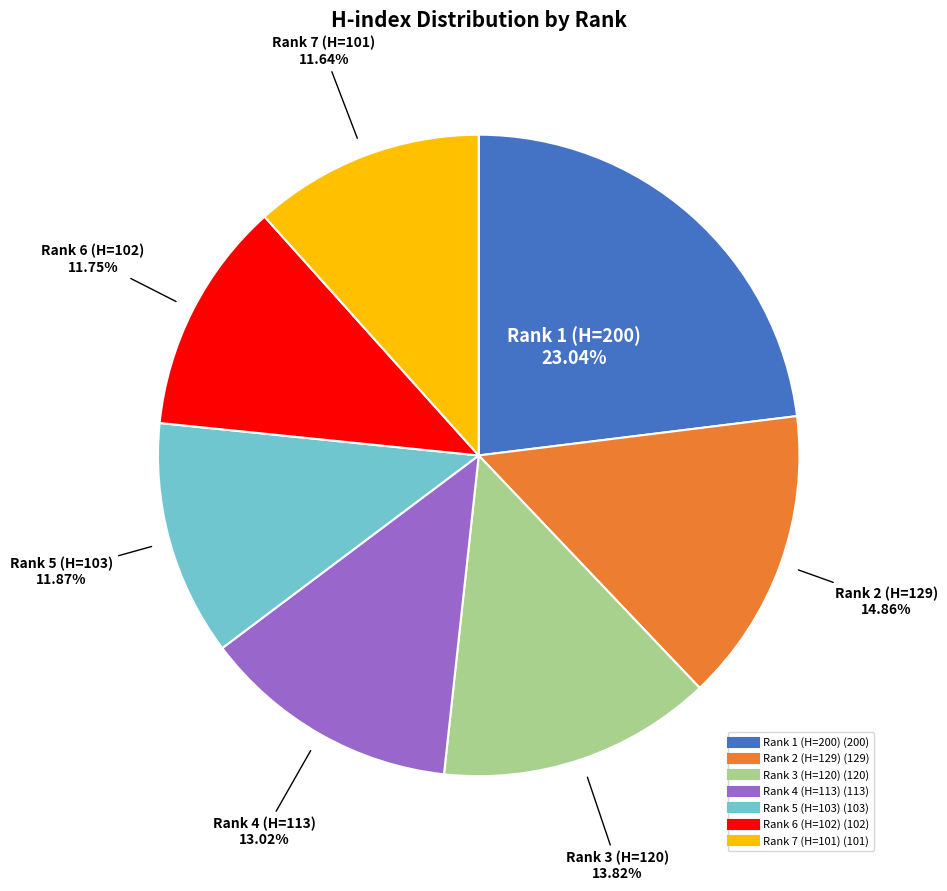

Which category has the biggest portion of the pie?

Rank 1 (H=200)